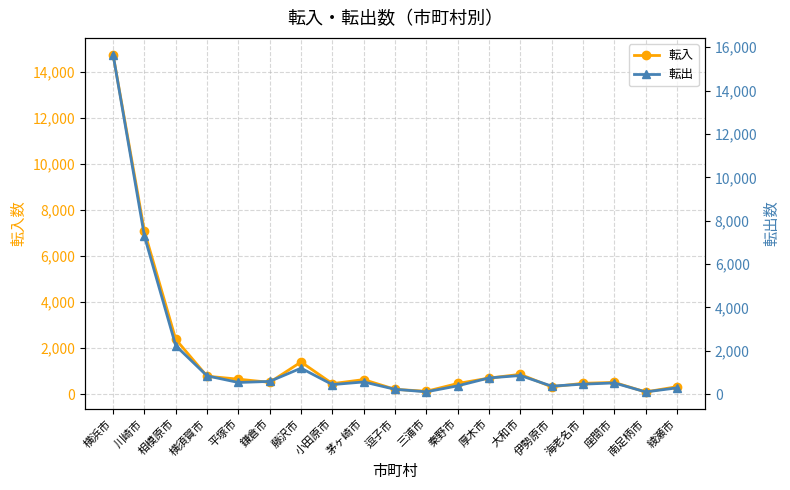

What position from the left is 小田原市?

8